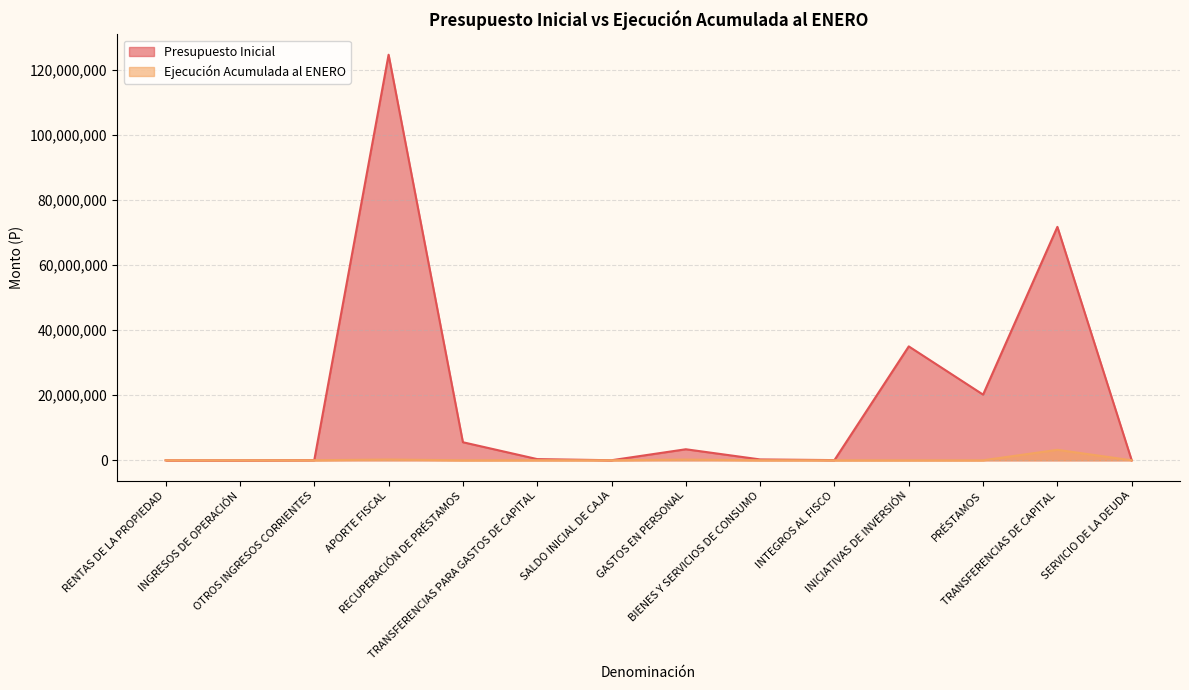

The value of Ejecución Acumulada al ENERO at PRÉSTAMOS is -1238781. True or false?

False